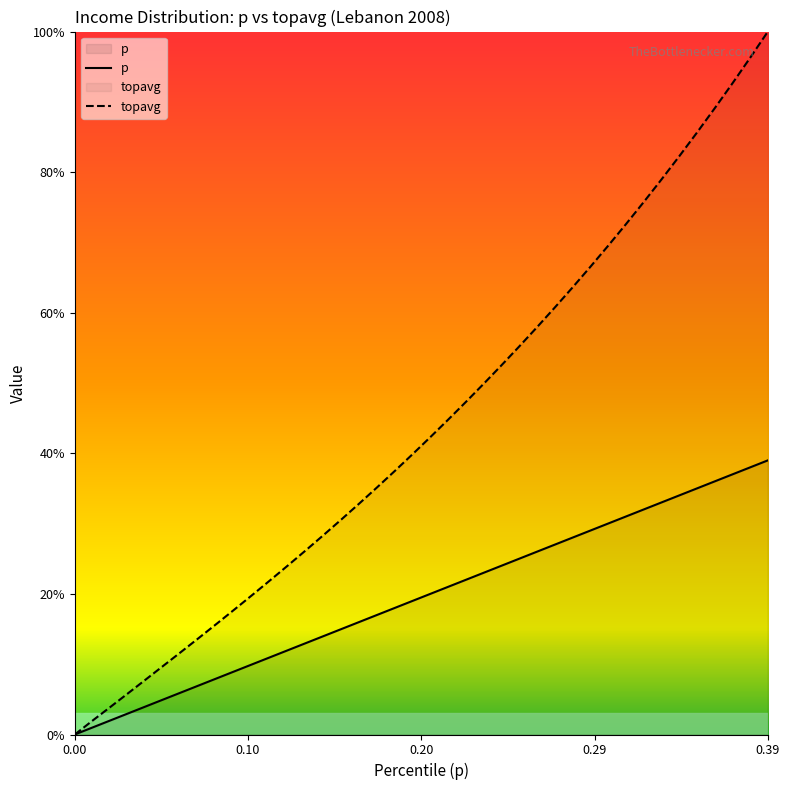

Rank the series by their maximum value, from lowest to highest.

p, topavg